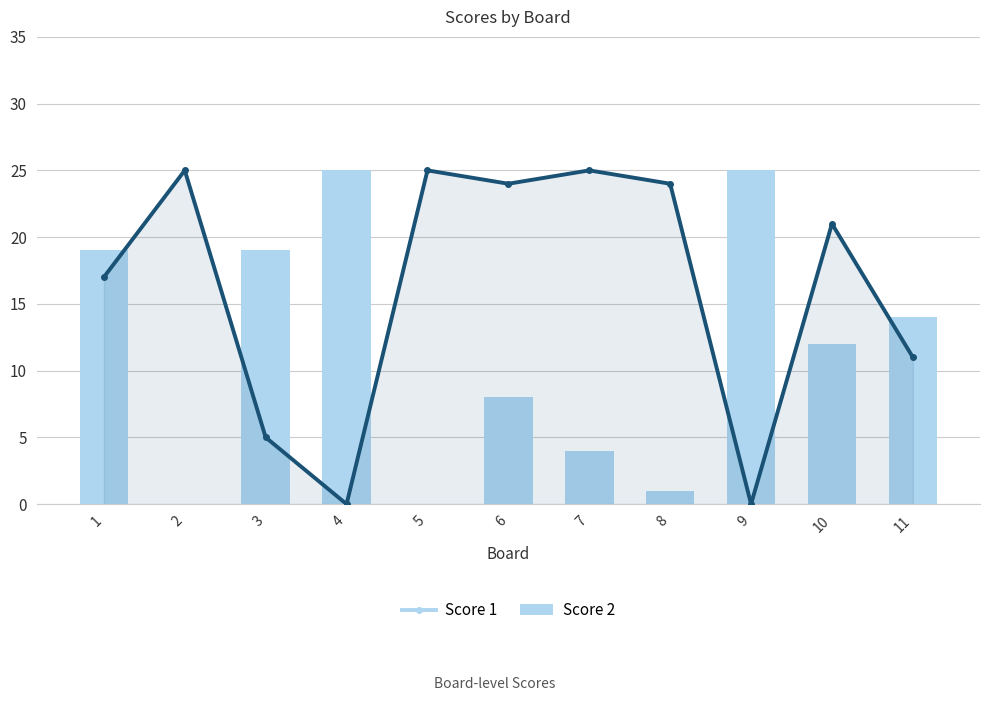

What is the total value across all series at 9?

25